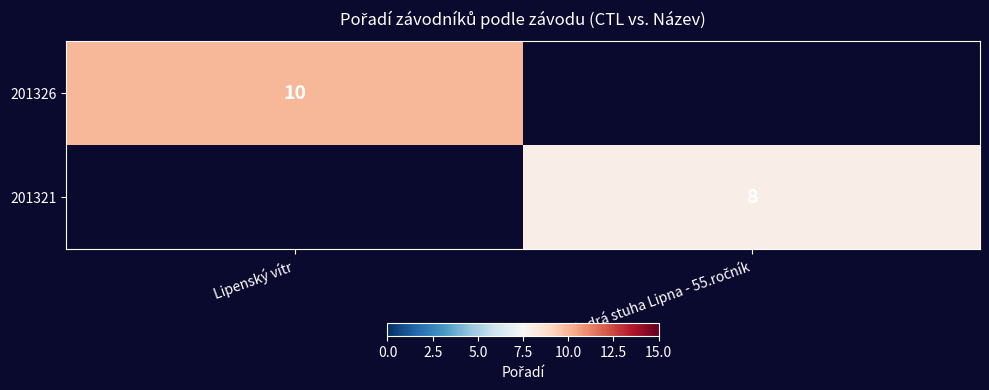

True or false: 201326 has a value of 6 at Lipenský vítr.

False